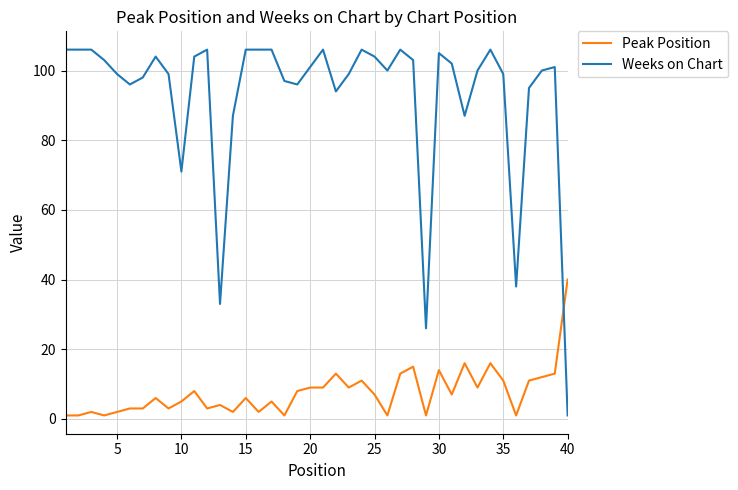

Reading right to left, transcribe all the data shown in this chart.

Peak Position: 40	13	12	11	1	11	16	9	16	7	14	1	15	13	1	7	11	9	13	9	9	8	1	5	2	6	2	4	3	8	5	3	6	3	3	2	1	2	1	1
Weeks on Chart: 1	101	100	95	38	99	106	100	87	102	105	26	103	106	100	104	106	99	94	106	101	96	97	106	106	106	87	33	106	104	71	99	104	98	96	99	103	106	106	106